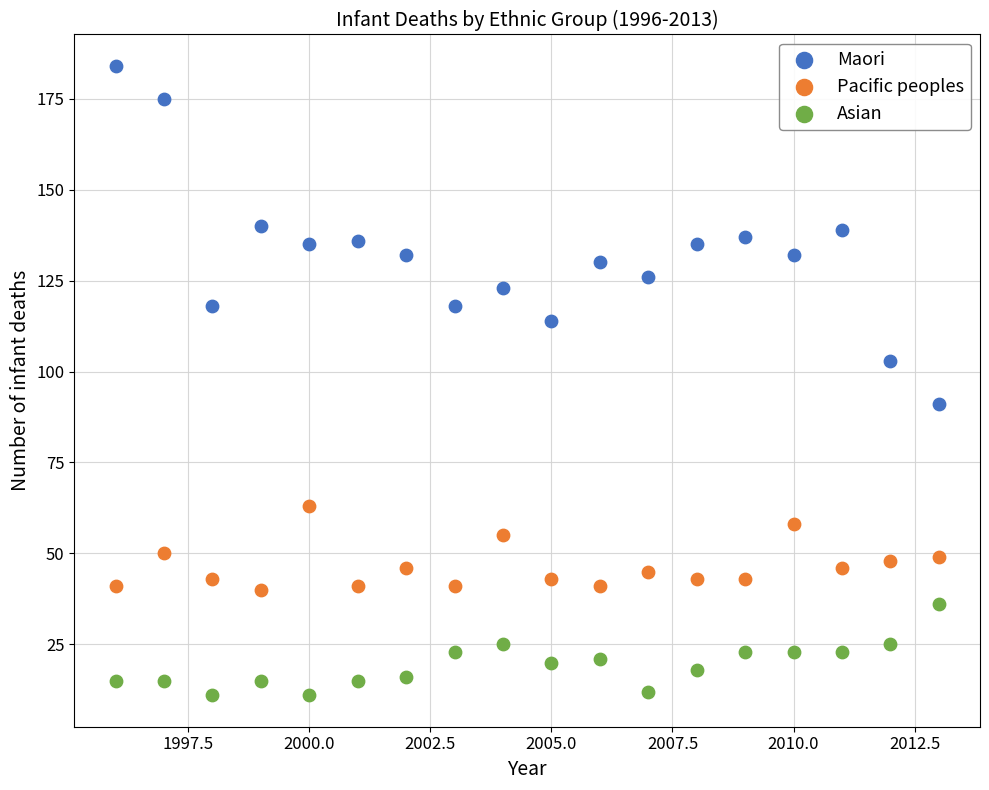

Which series has the widest spread of Y values?

Maori